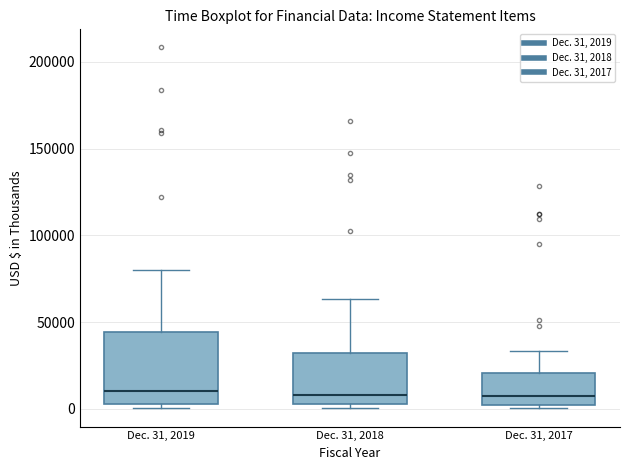

Reading left to right, transcribe this box plot: for each box, give where its median line is, the range the box spans, and where its two whiskers end, as read against the y-axis. The values are not printed on the chart, so give them approximately, as read against the axis.

Dec. 31, 2019: median 10000, box 5000 to 45000, whiskers 0 to 80000
Dec. 31, 2018: median 10000, box 5000 to 30000, whiskers 0 to 65000
Dec. 31, 2017: median 5000, box 0 to 20000, whiskers 0 (just below the box's lower edge) to 35000